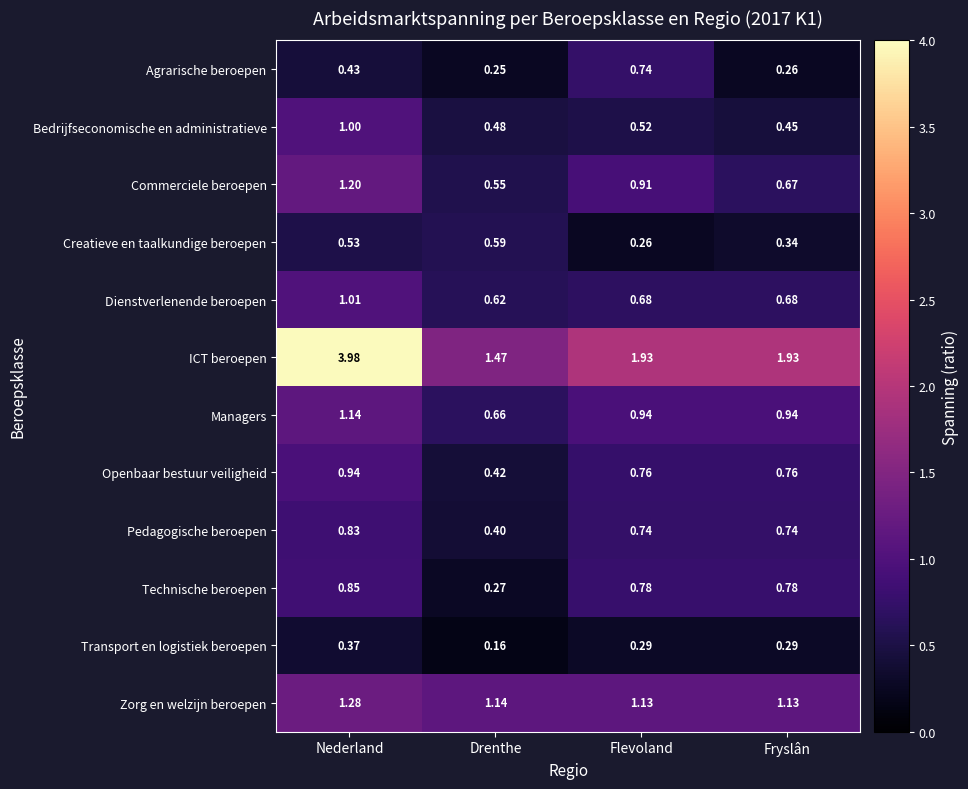

Which series has the largest total across all categories?

ICT beroepen